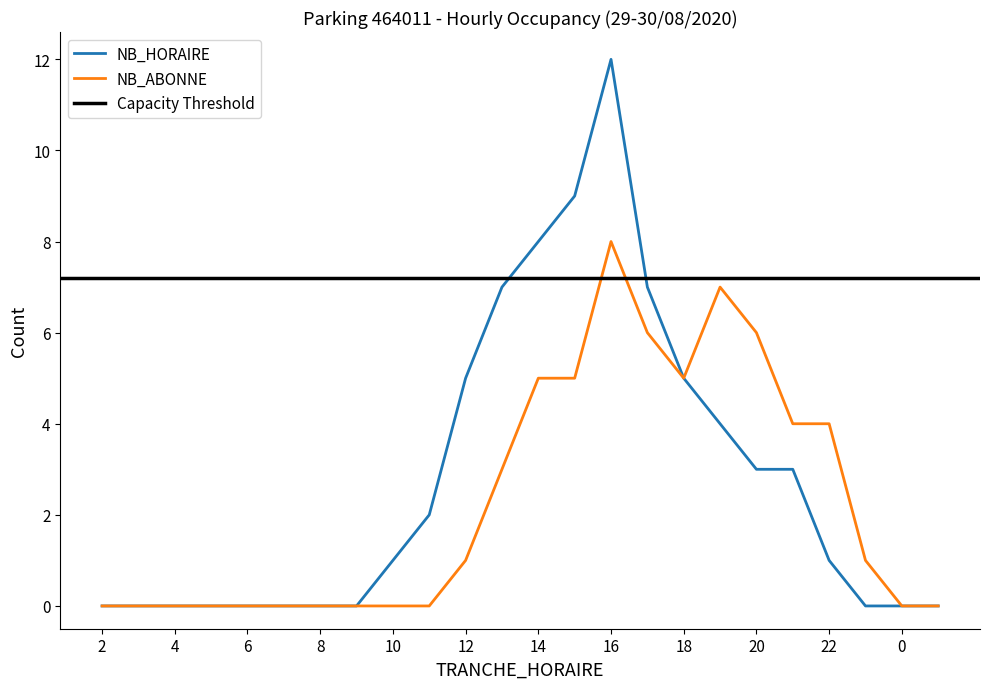

True or false: NB_ABONNE and NB_HORAIRE intersect in this chart.

False